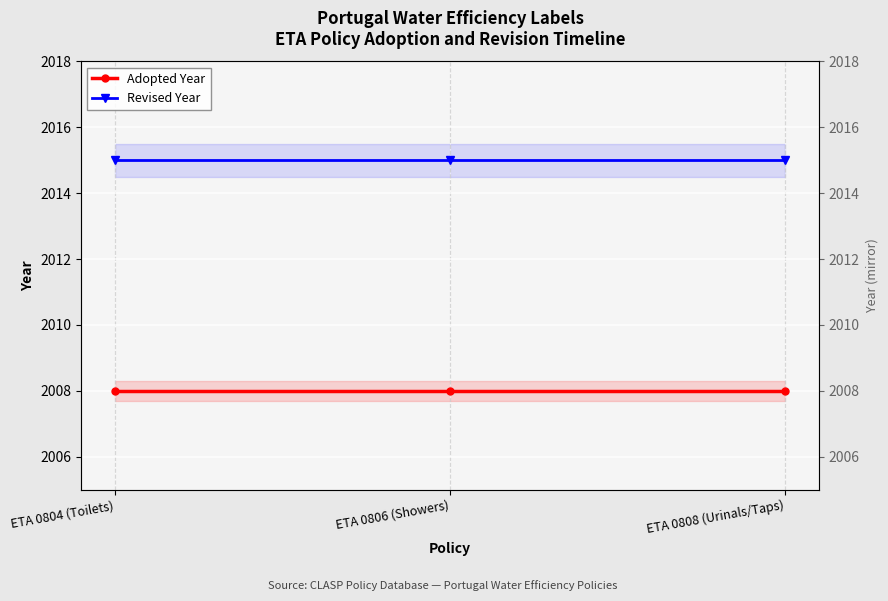

Rank the categories by Adopted Year value from highest to lowest.

ETA 0804 (Toilets), ETA 0806 (Showers), ETA 0808 (Urinals/Taps)